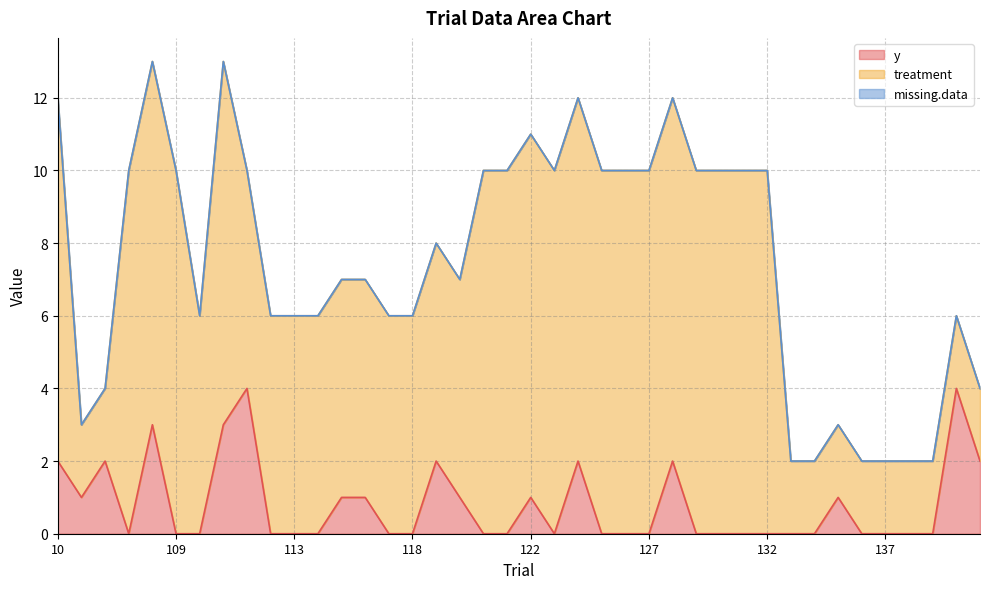

At which category is the sum across all series the highest?

108